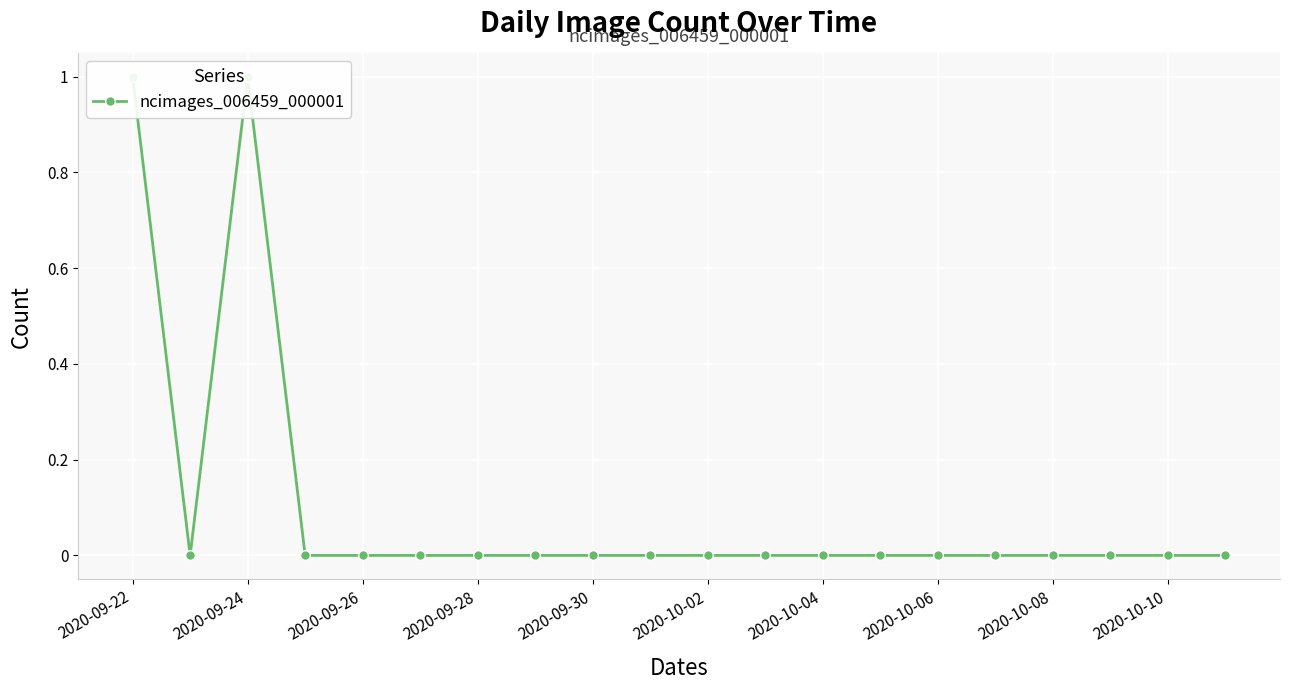

True or false: there are more than 2 points higher than both neighbors.

False